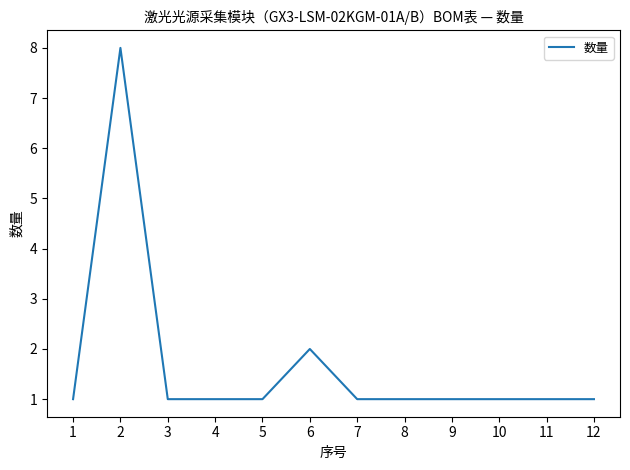

Reading right to left, what are all the values shown in this chart?

12=1	11=1	10=1	9=1	8=1	7=1	6=2	5=1	4=1	3=1	2=8	1=1